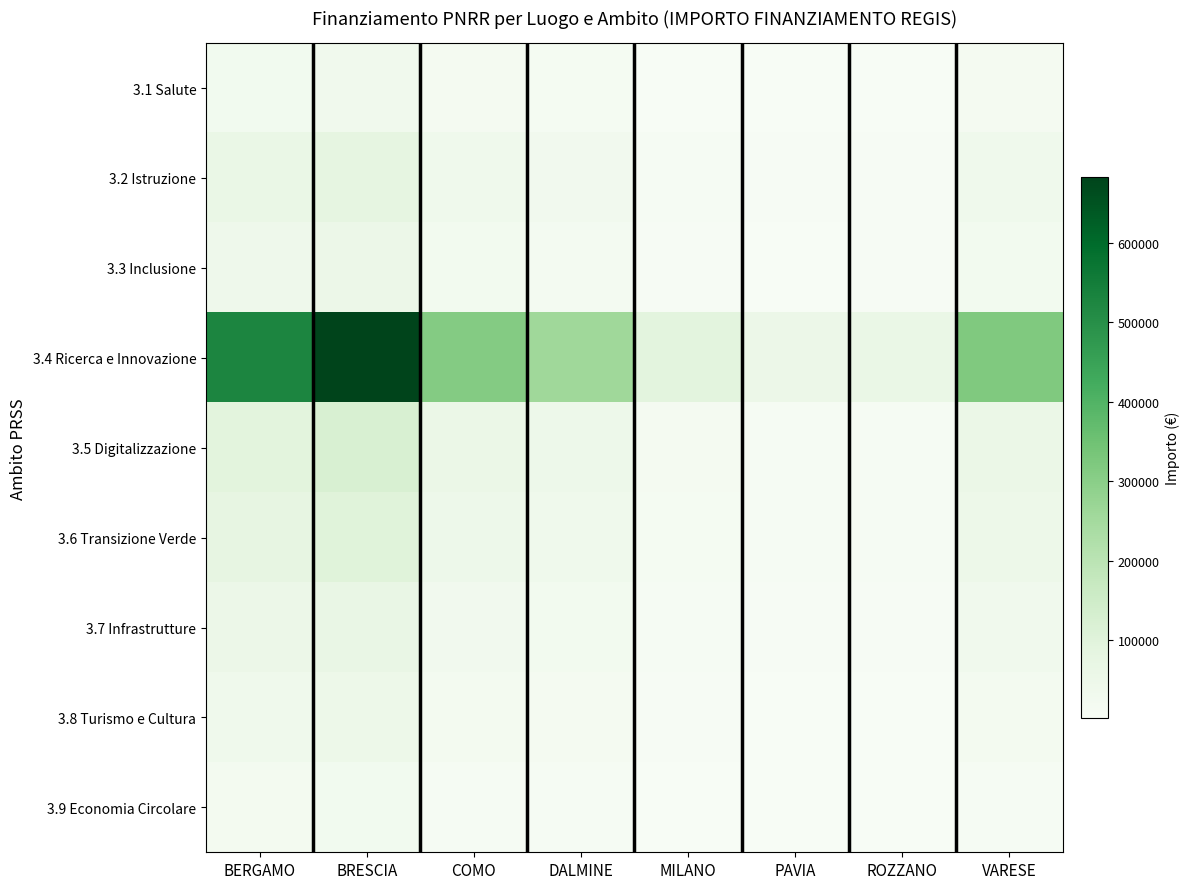

At which category does the chart reach its peak across all series?

BRESCIA